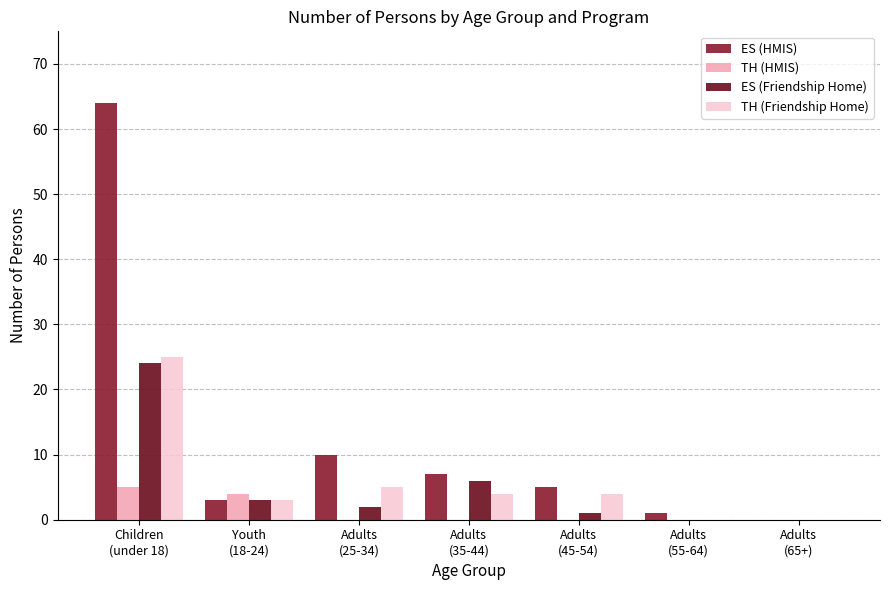

What is the approximate value of ES (HMIS) at Children
(under 18)?

64